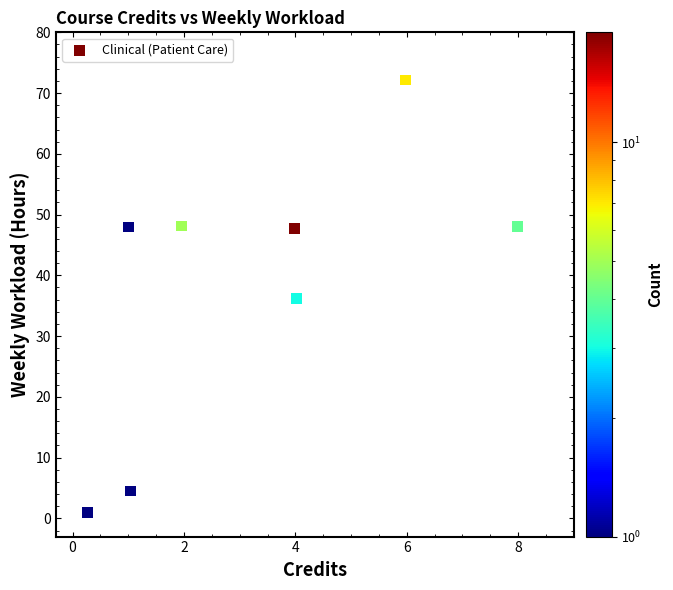

What is the average Y value?

38.2